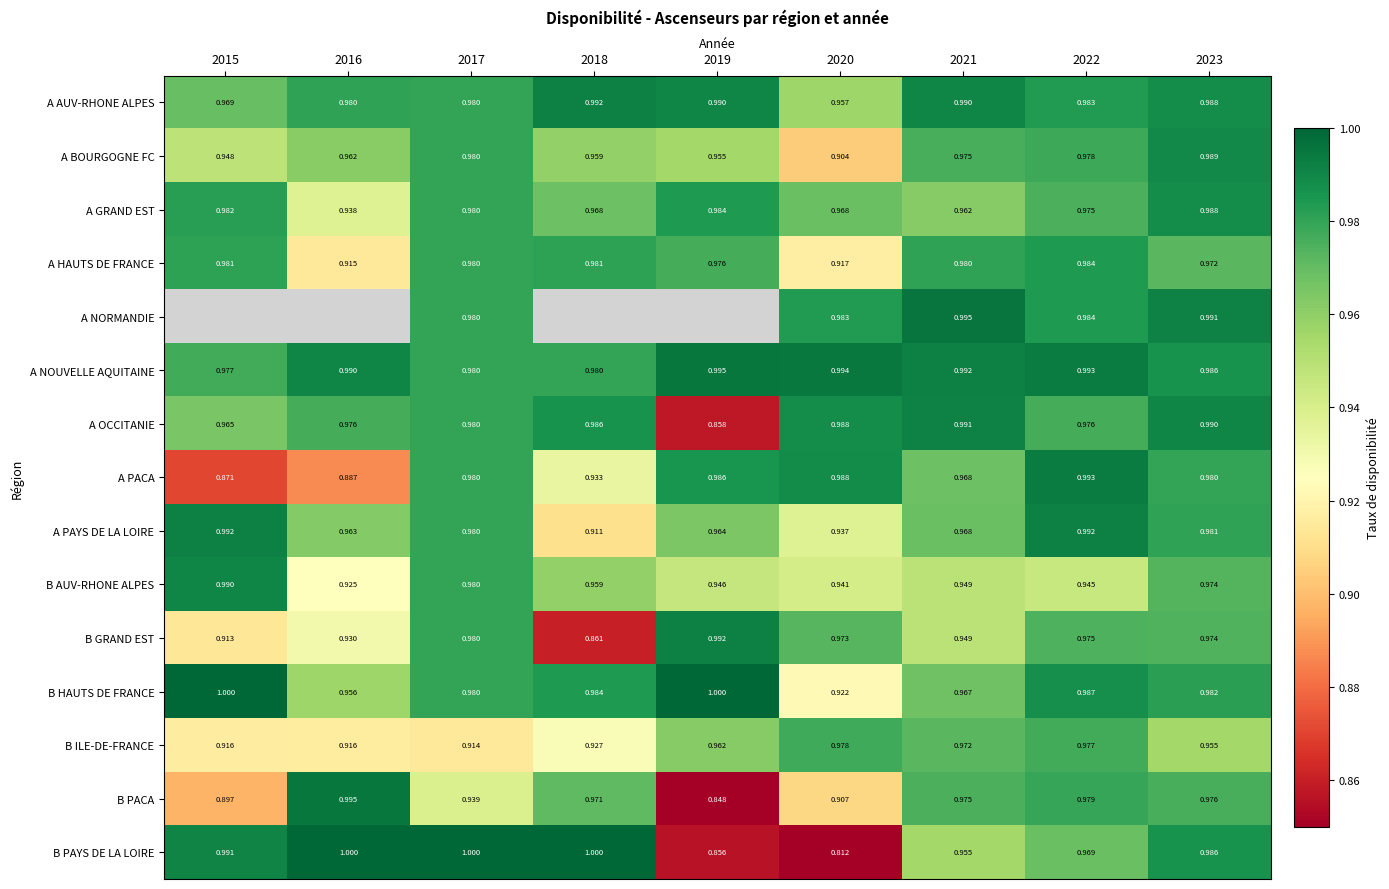

What is the greatest value displayed?

1.0